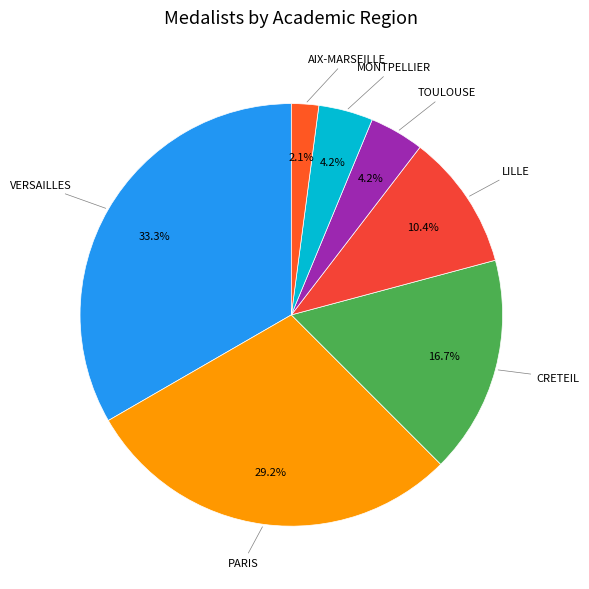

Is there any slice that represents more than half of the pie?

No